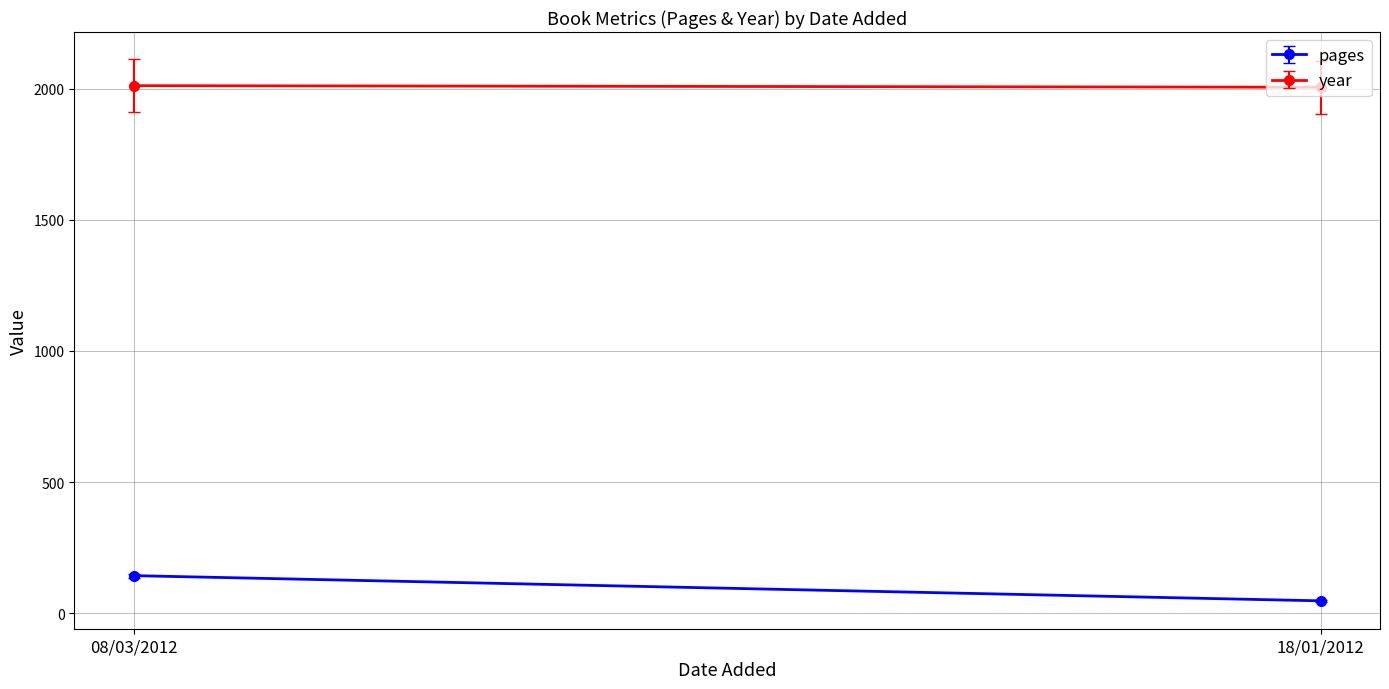

List the series in order of their overall mean, lowest first.

pages, year